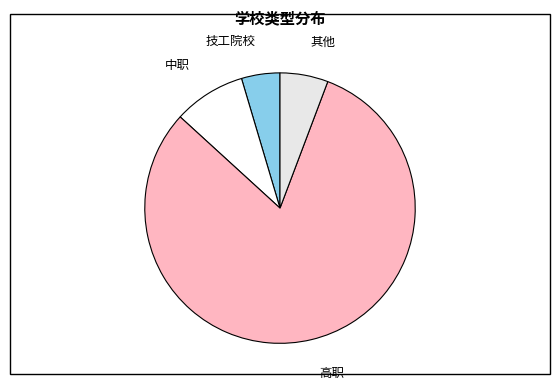

Rank the categories by value from highest to lowest.

高职, 中职, 其他, 技工院校